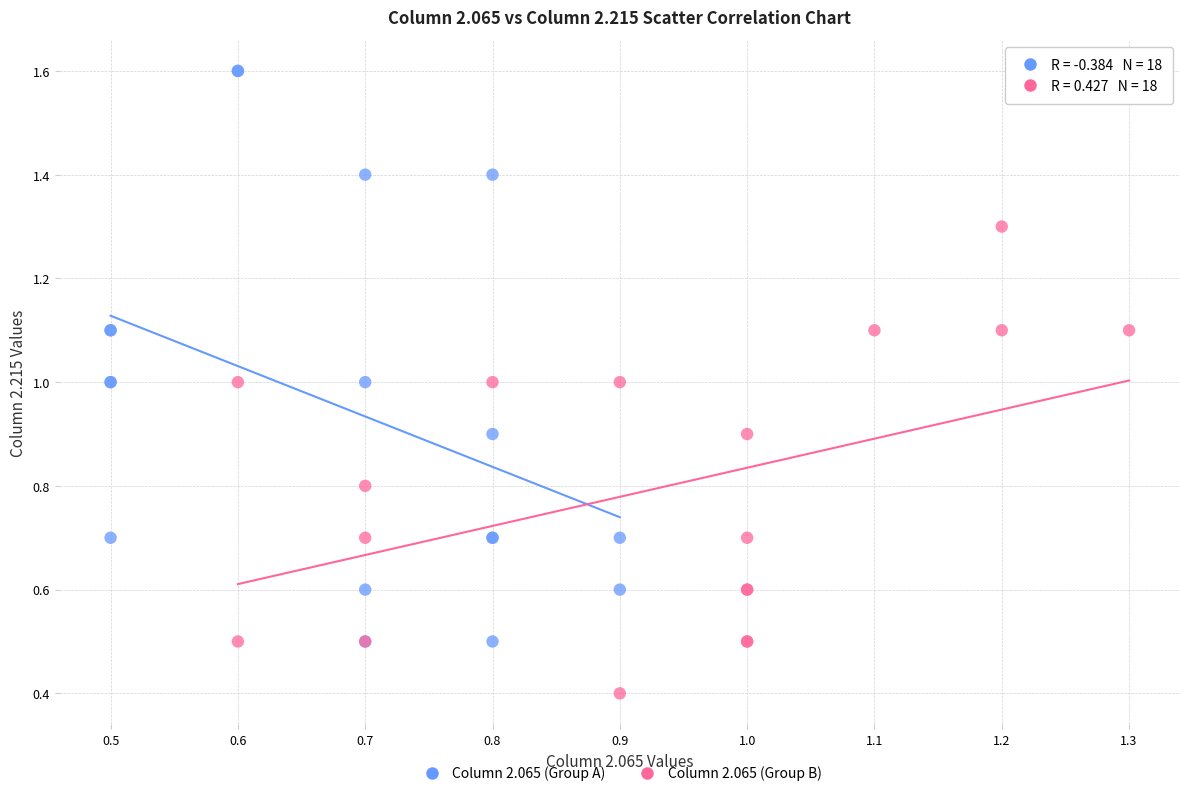

Which series reaches the maximum Y coordinate?

Column 2.065 (Group A)